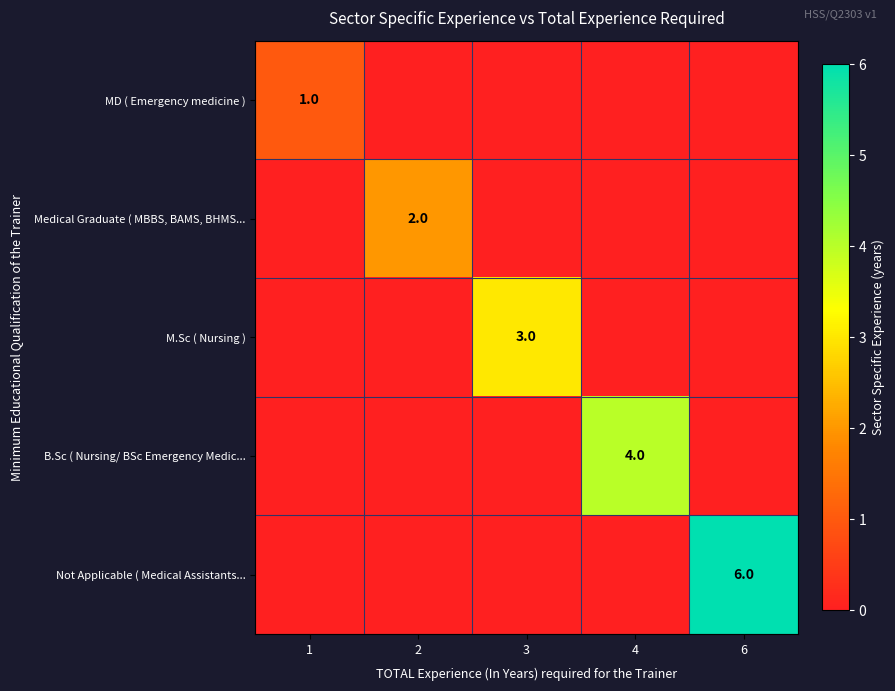

List the labels in order of Not Applicable ( Medical Assistants... value, smallest first.

1, 2, 3, 4, 6